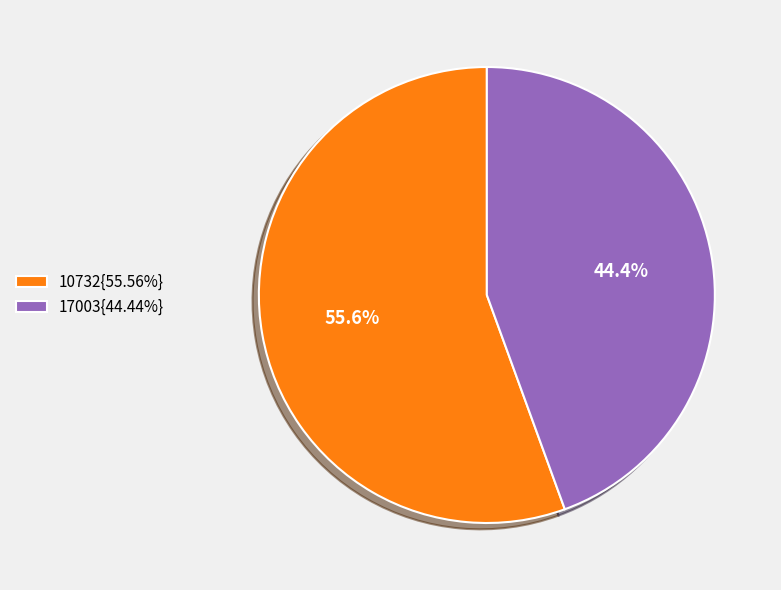

Is the sum of 10732{55.56%} and 17003{44.44%} greater than half?

Yes